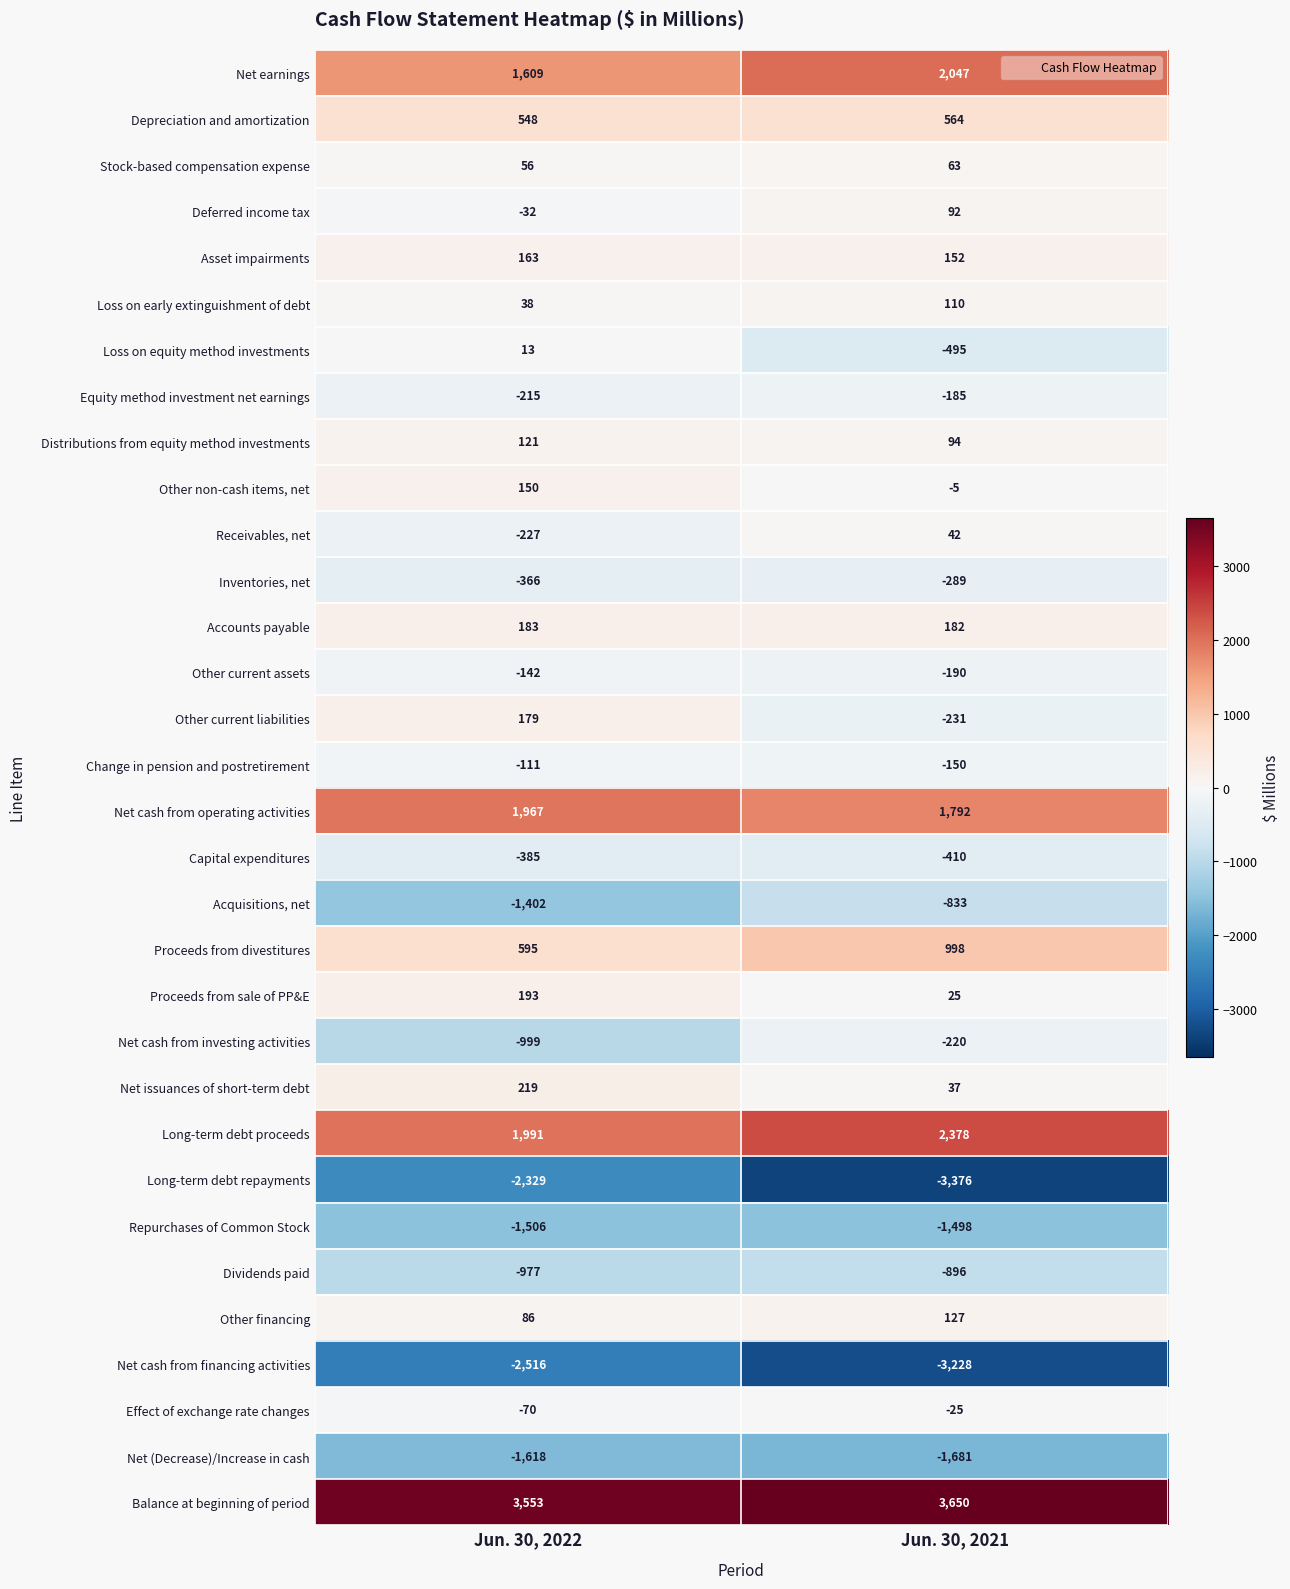

Is the value of Loss on early extinguishment of debt at Jun. 30, 2022 greater than the value of Distributions from equity method investments at Jun. 30, 2022?

No